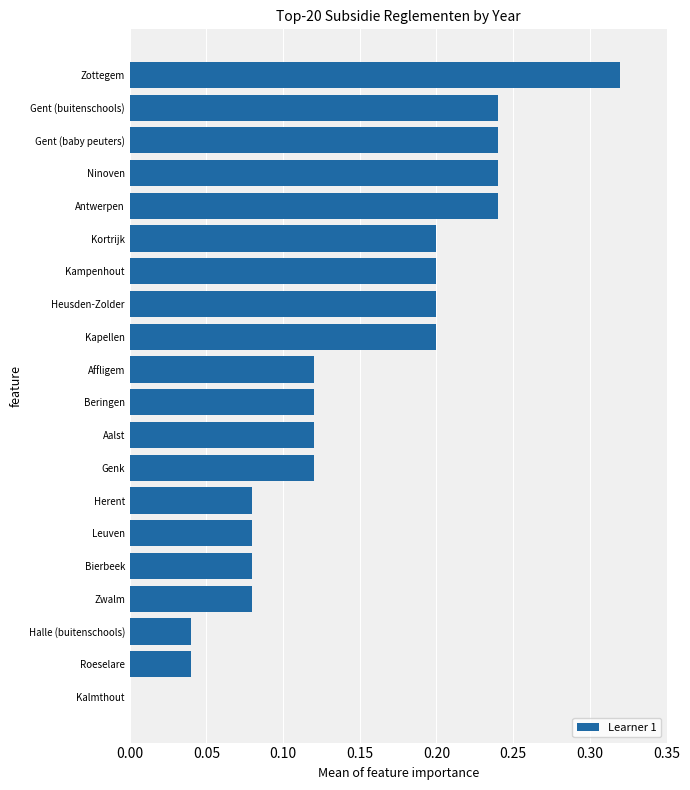

Which category has the highest value across all series?

Zottegem